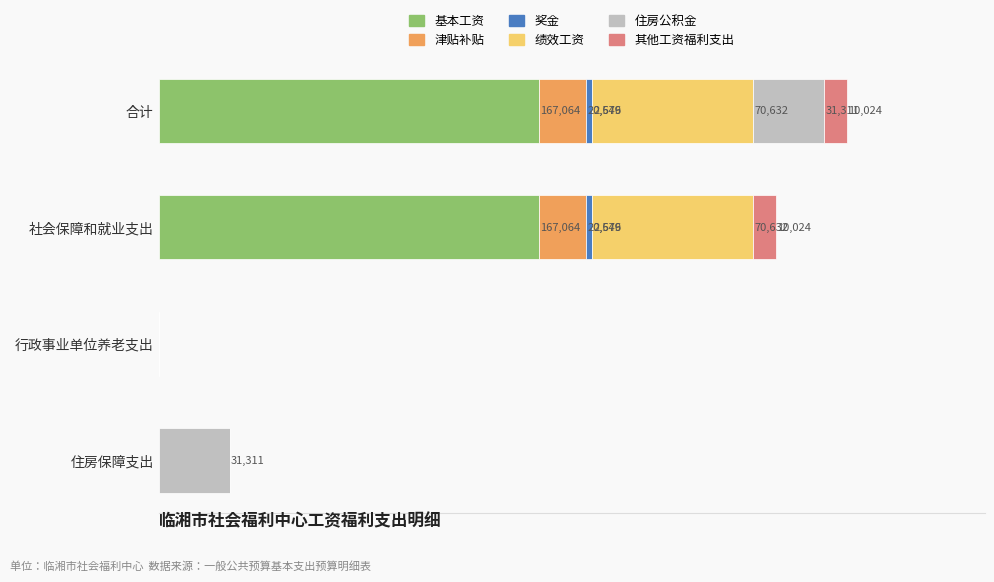

At which category is the sum across all series the highest?

合计